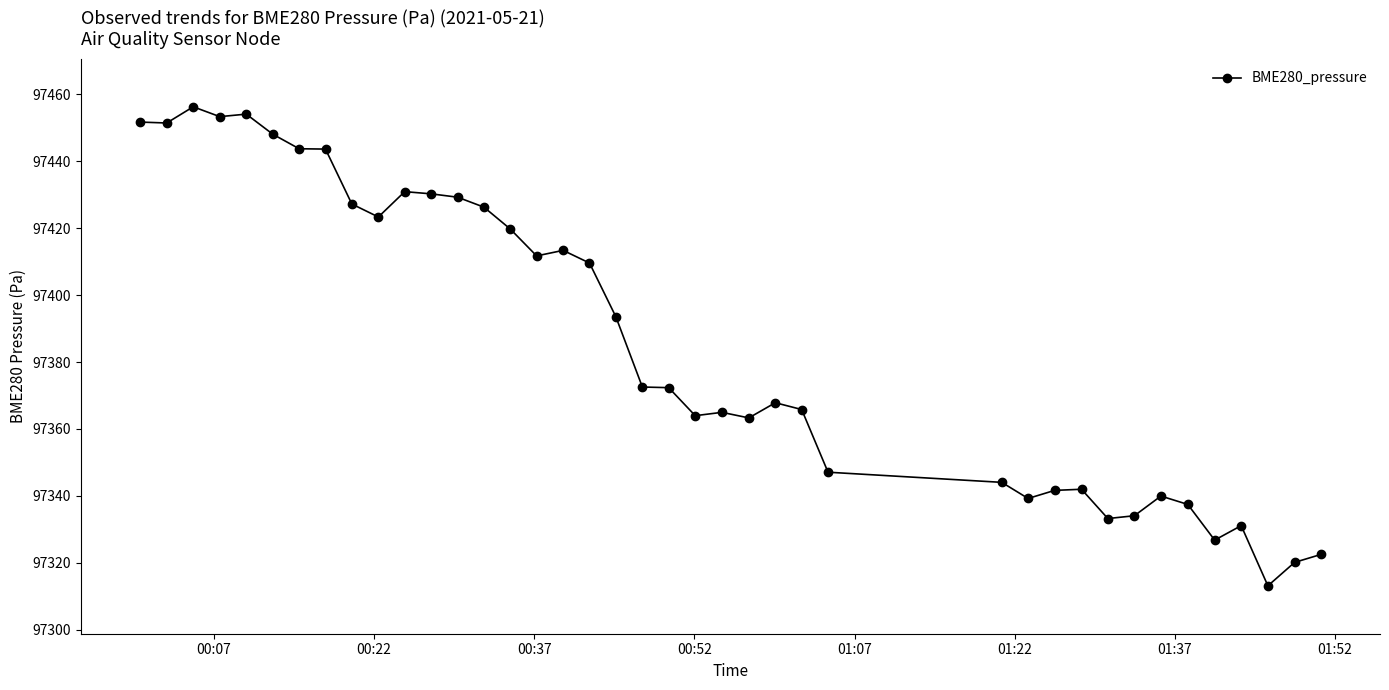

What is the difference between the second highest and minimum values?

140.9